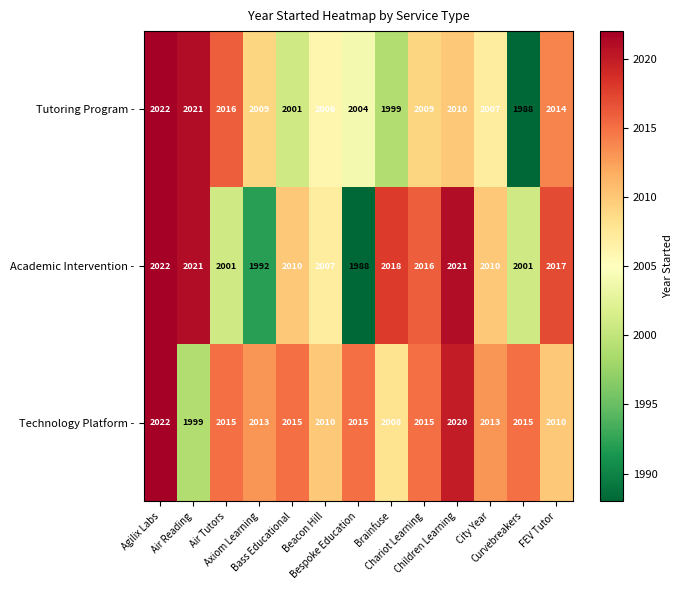

What is the greatest value displayed?

2022